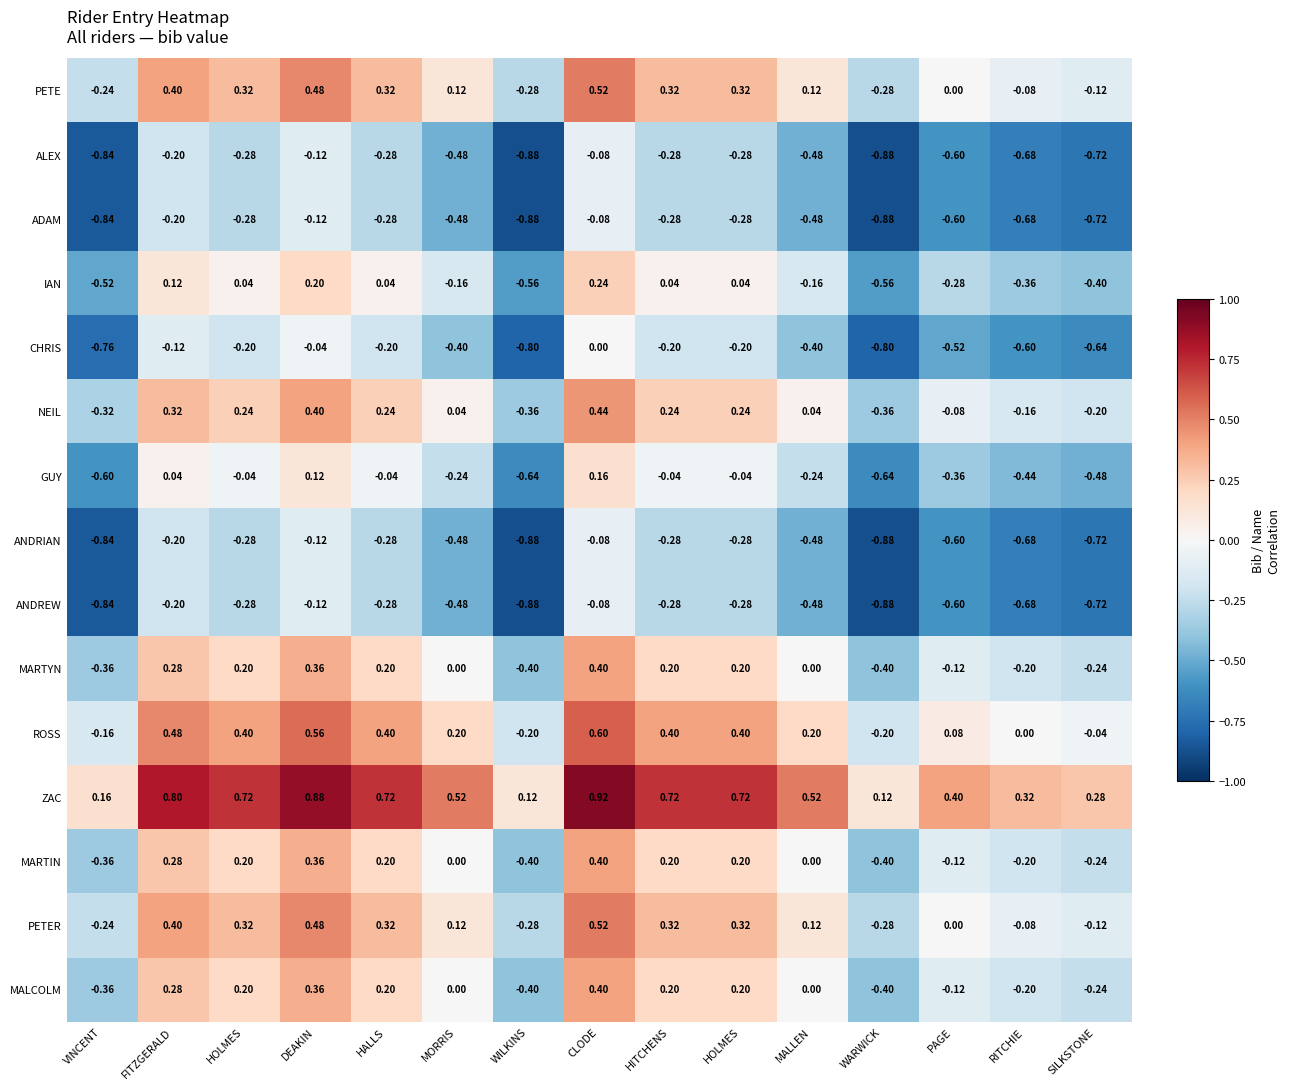

How many data points in IAN are above 0?

7